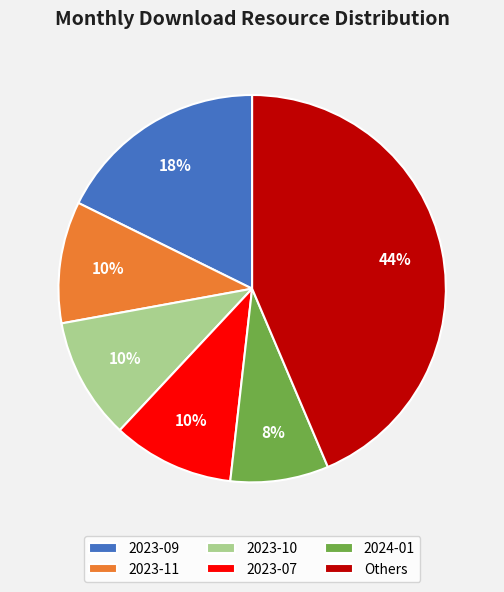

Does 2023-10 account for over 50% of the chart?

No